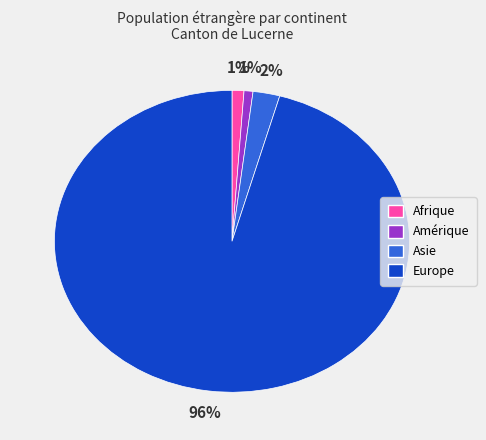

Does any single category account for the majority?

Yes